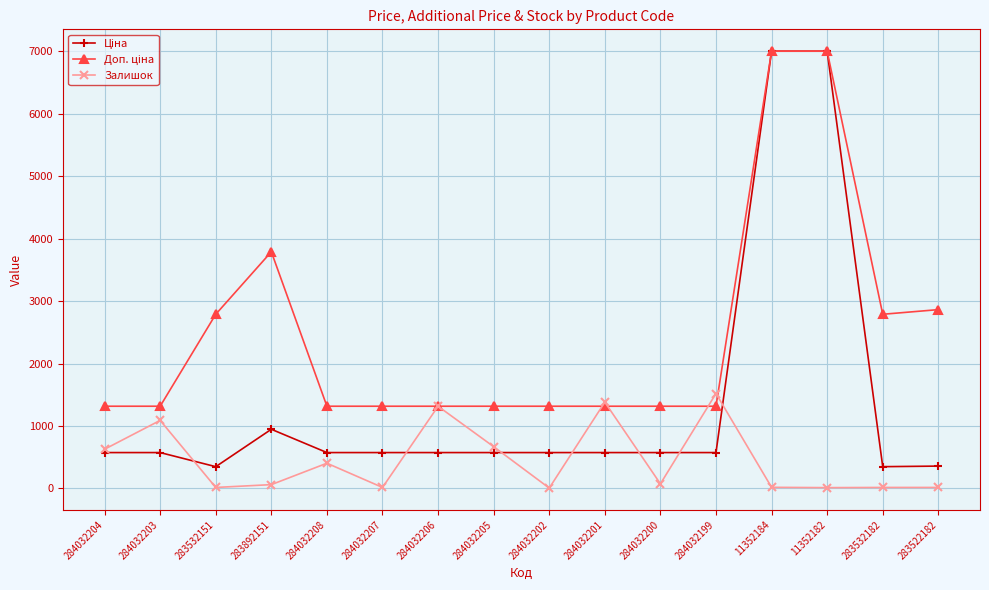

At how many categories does at least one series exceed 3203?

3